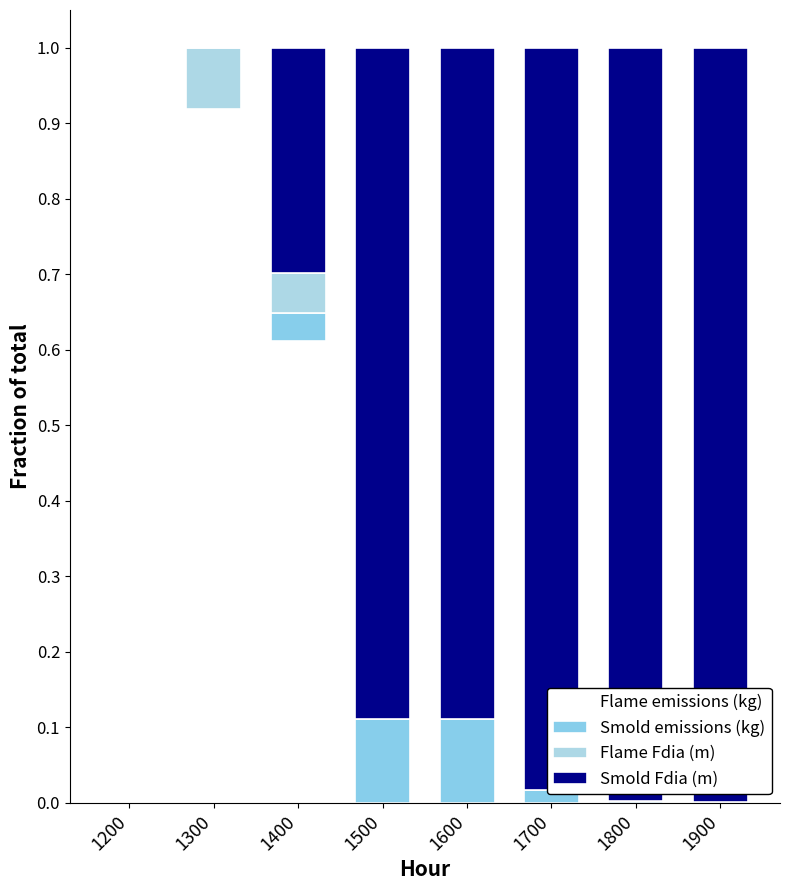

Rank the series at 1600 from highest to lowest value.

Smold Fdia (m), Smold emissions (kg), Flame emissions (kg), Flame Fdia (m)